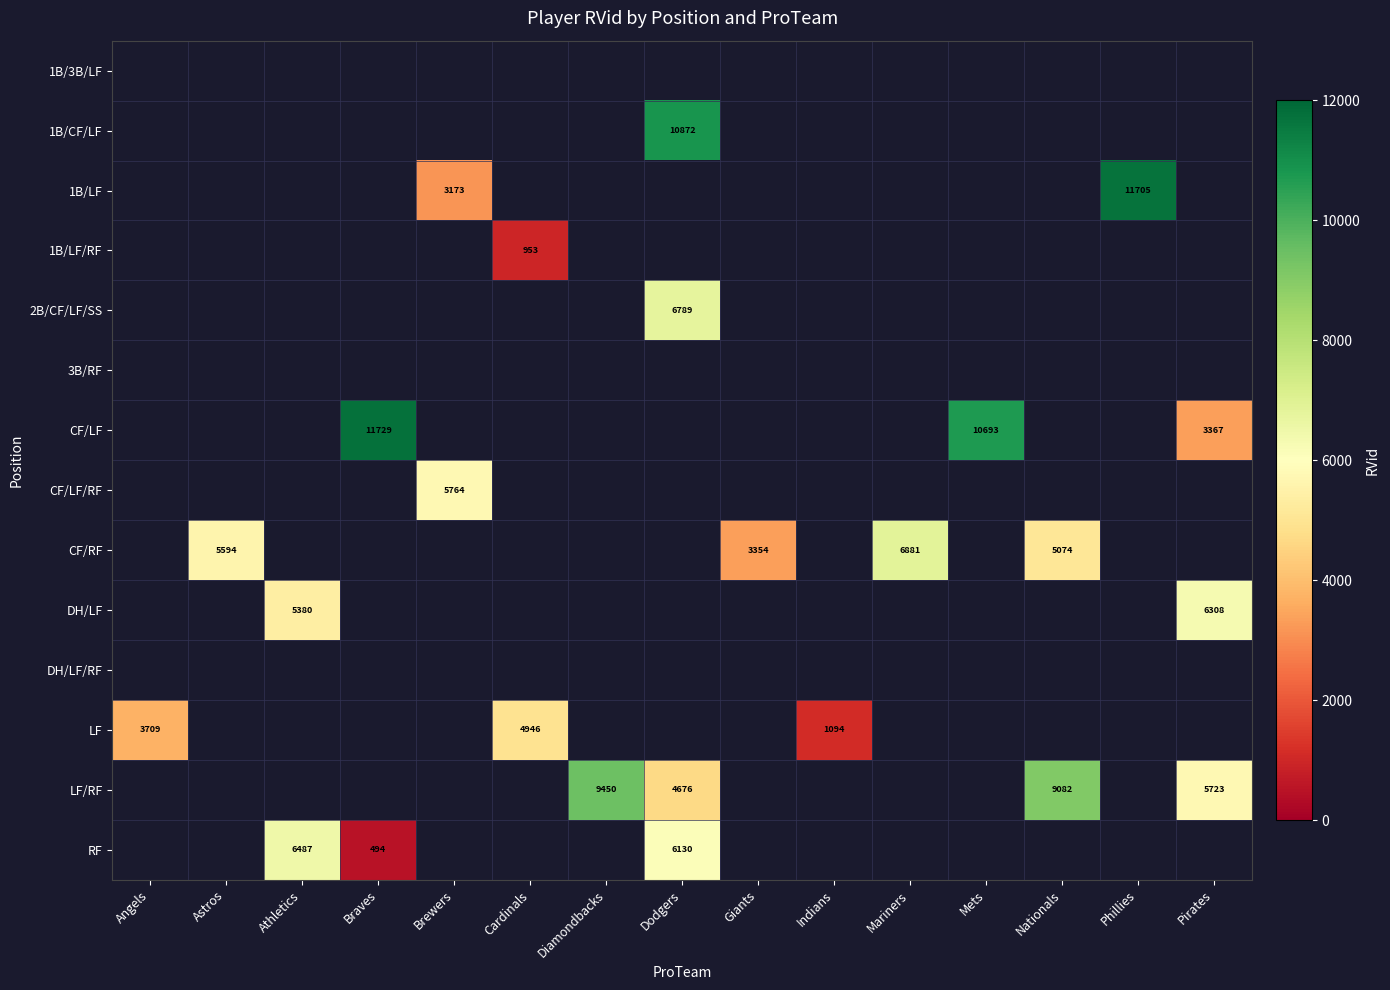

The RF series shows 11451 at Athletics. True or false?

False